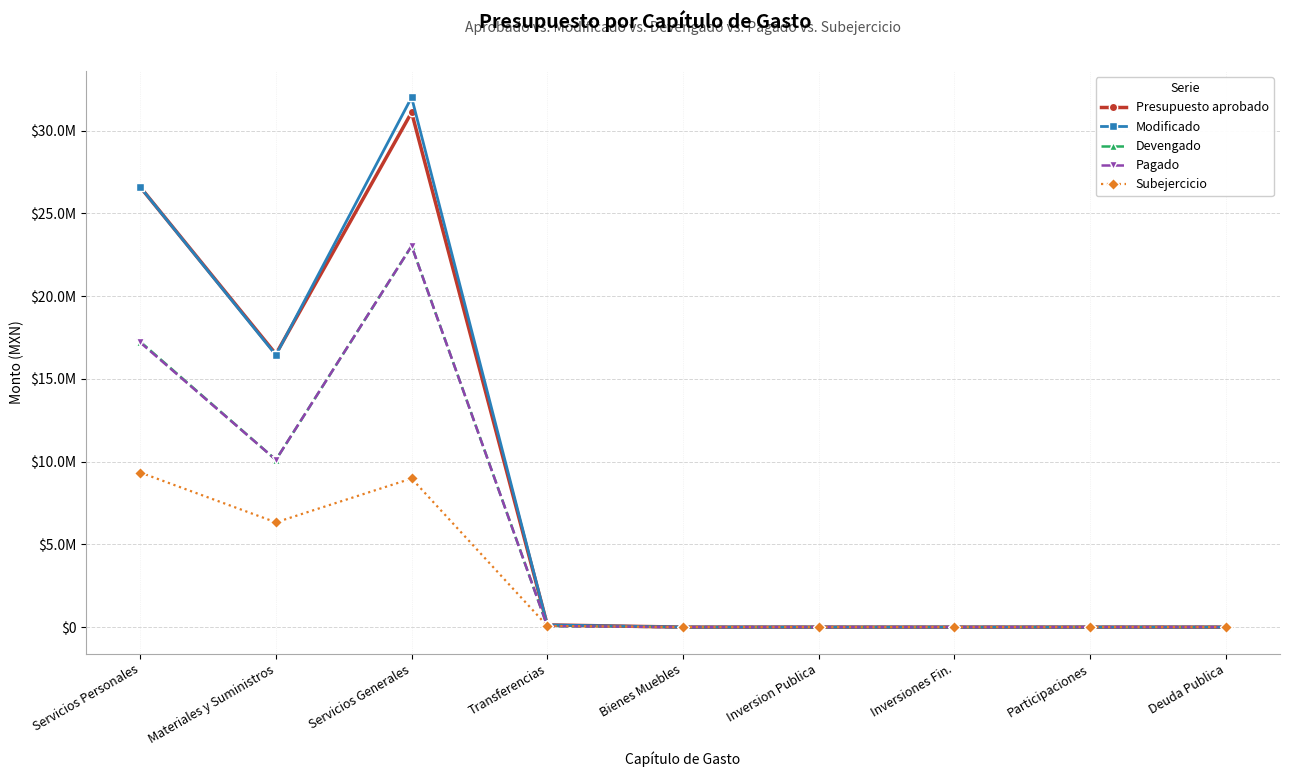

What are all the series names shown in the legend?

Presupuesto aprobado, Modificado, Devengado, Pagado, Subejercicio